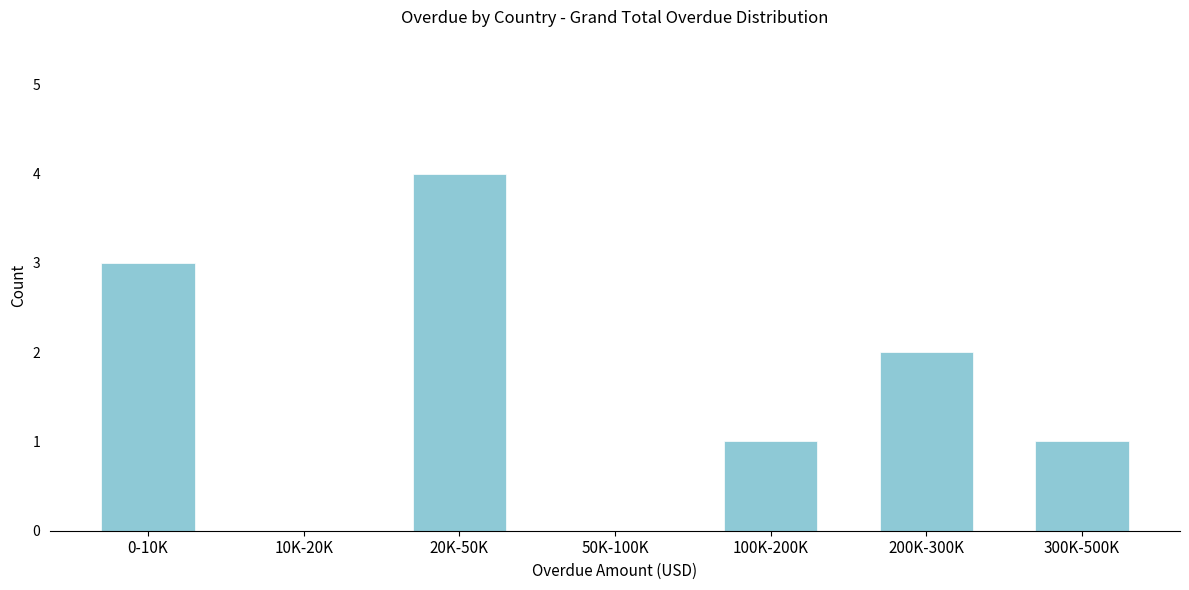

Reading right to left, list all the values displayed in this chart.

300K-500K=1	200K-300K=2	100K-200K=1	50K-100K=0	20K-50K=4	10K-20K=0	0-10K=3